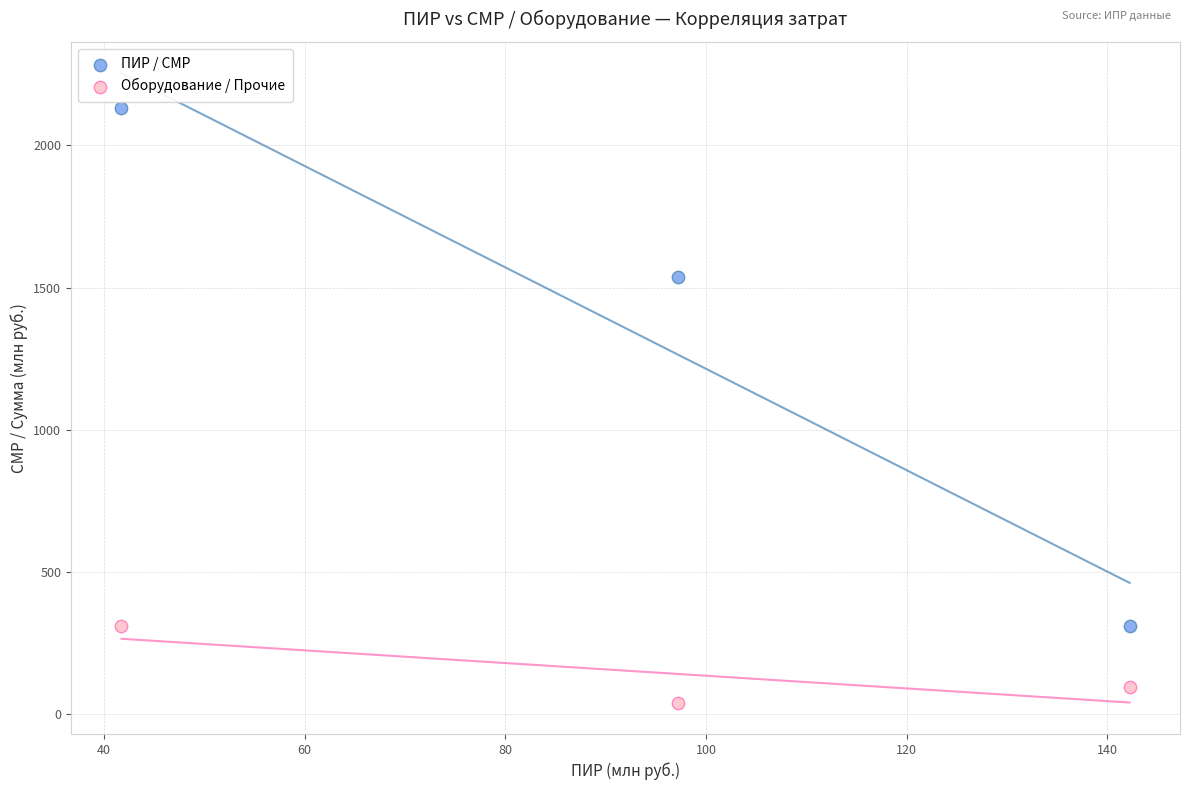

Which series has the widest spread of Y values?

ПИР / СМР